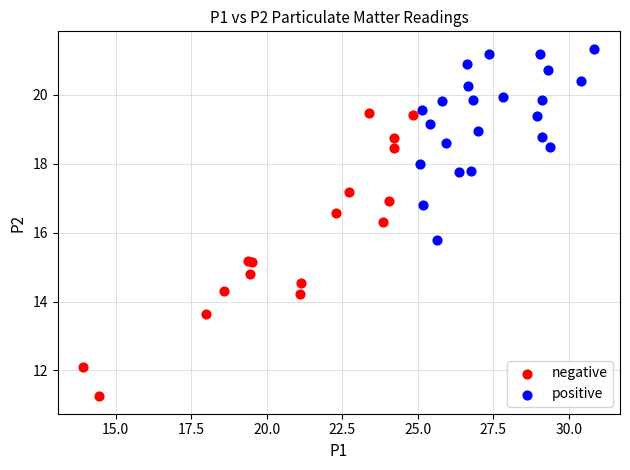

Which series reaches the minimum Y coordinate?

negative